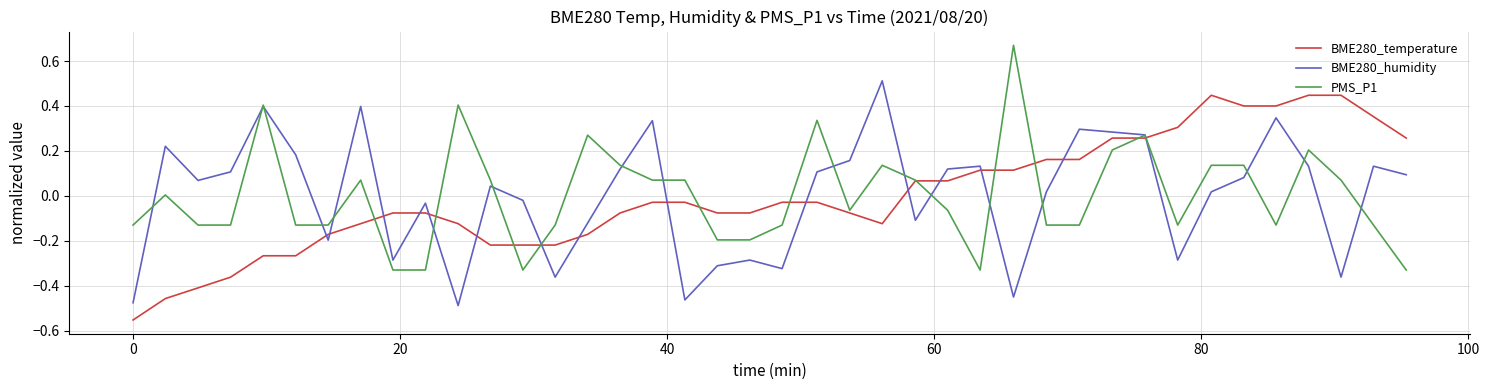

List the series in order of their peak value, highest first.

PMS_P1, BME280_humidity, BME280_temperature